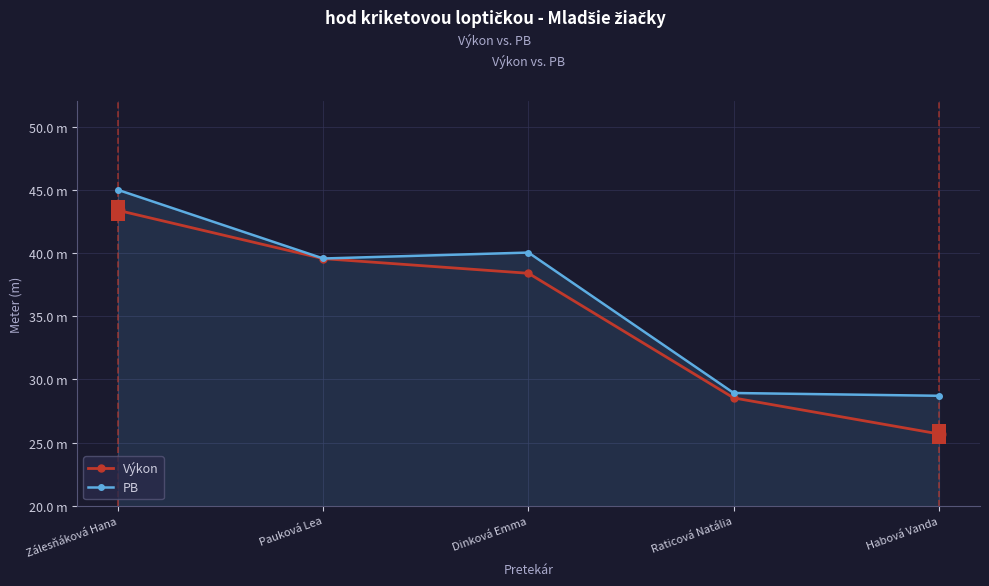

Where is the first local minimum for PB?

Pauková Lea